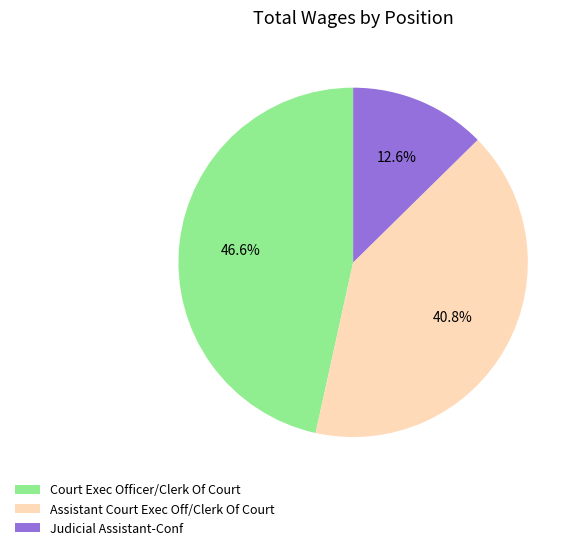

What percentage is the Judicial Assistant-Conf slice, to the nearest percent?

13%